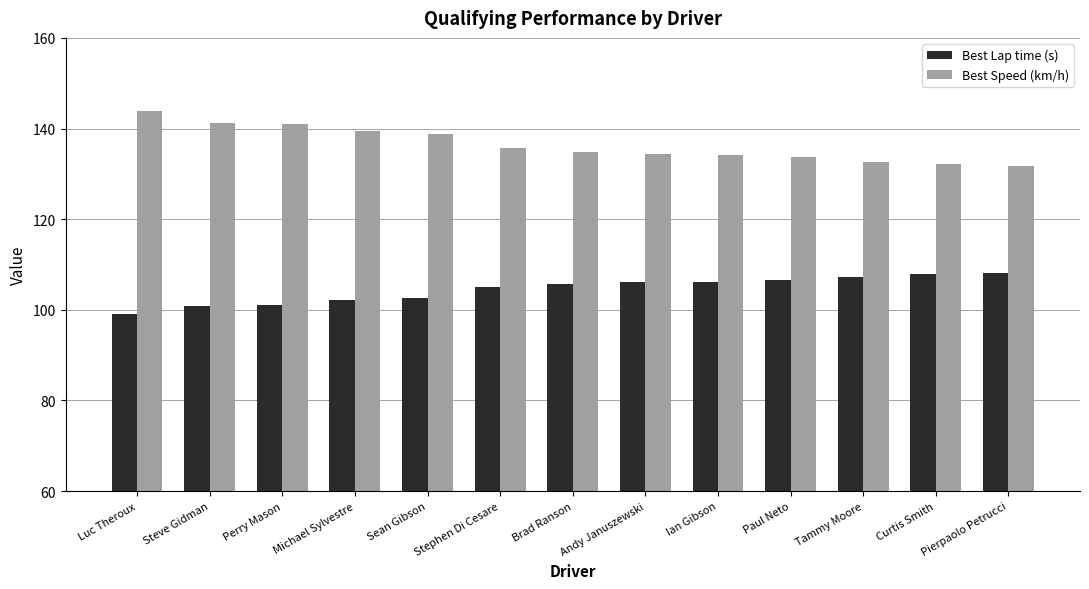

What value does the Best Speed (km/h) series have at Luc Theroux?

143.8